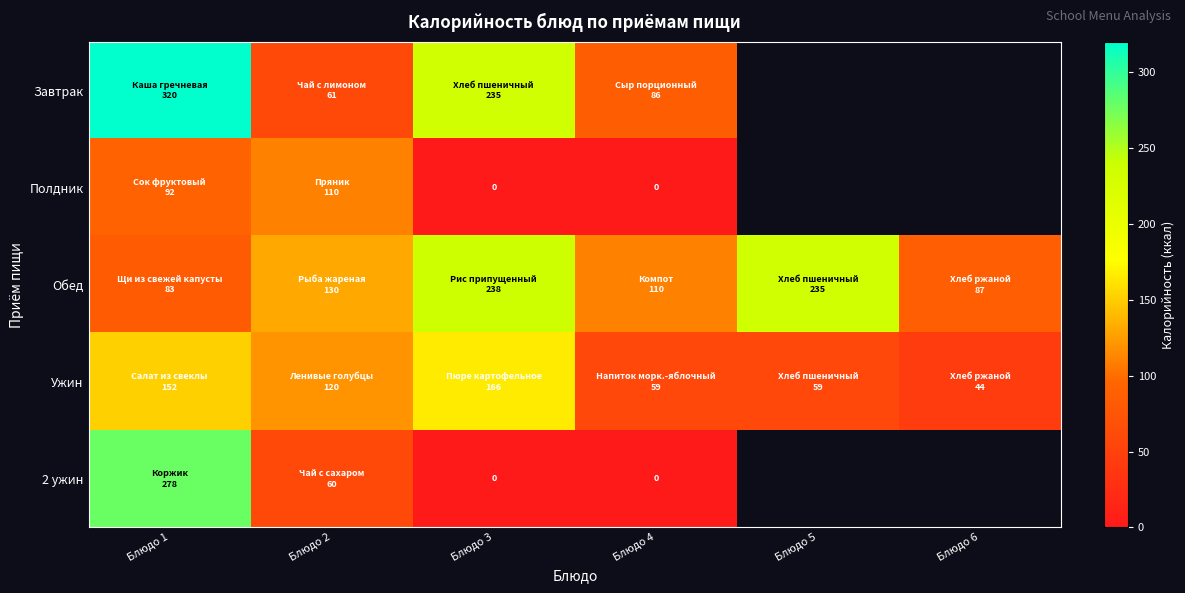

What is the maximum value for Обед?

238.0